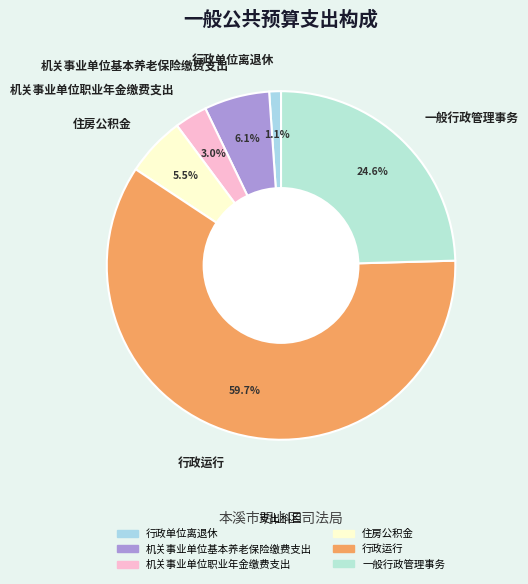

Rank the categories by value from lowest to highest.

行政单位离退休, 机关事业单位职业年金缴费支出, 住房公积金, 机关事业单位基本养老保险缴费支出, 一般行政管理事务, 行政运行